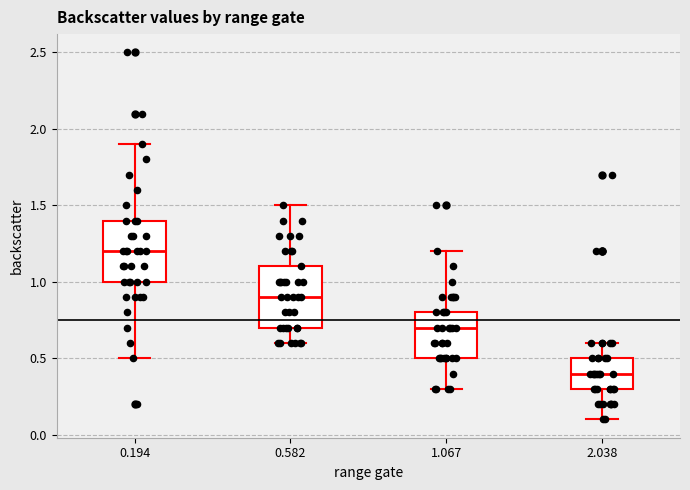

Which box's median line is the highest?

0.194